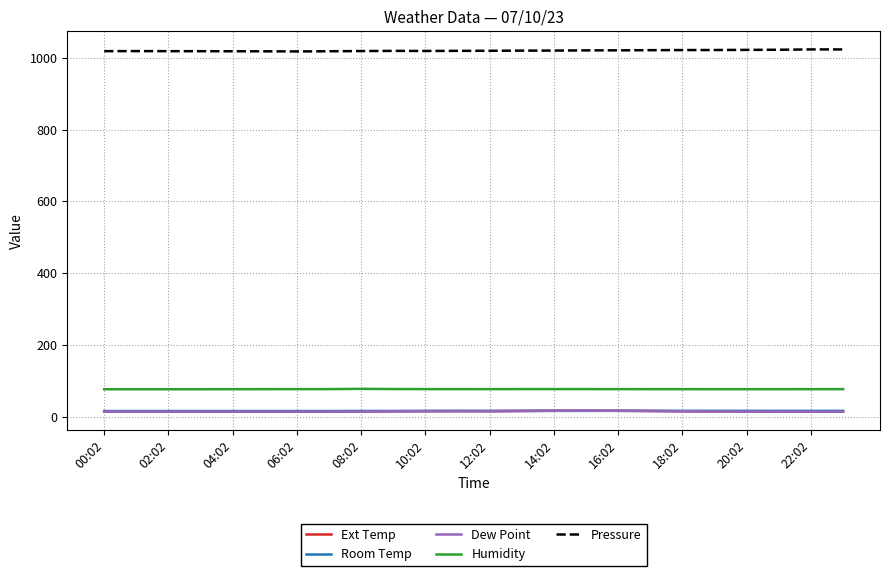

Which series has the largest total across all categories?

Pressure